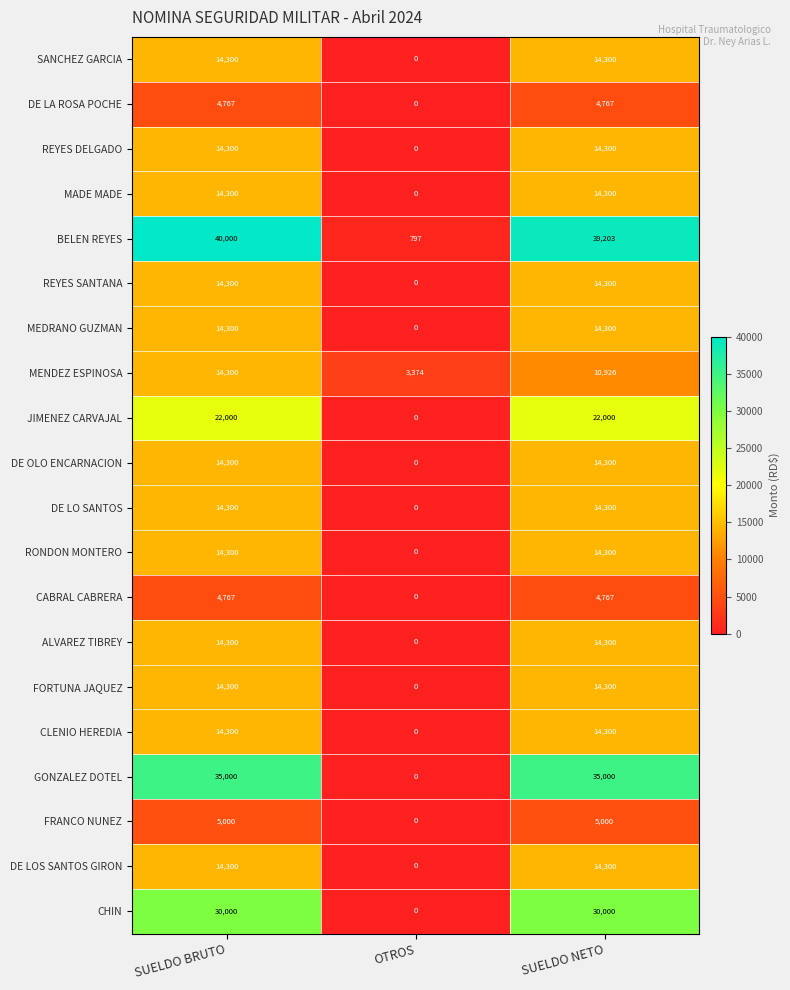

Which series has the largest range (max minus min)?

BELEN REYES